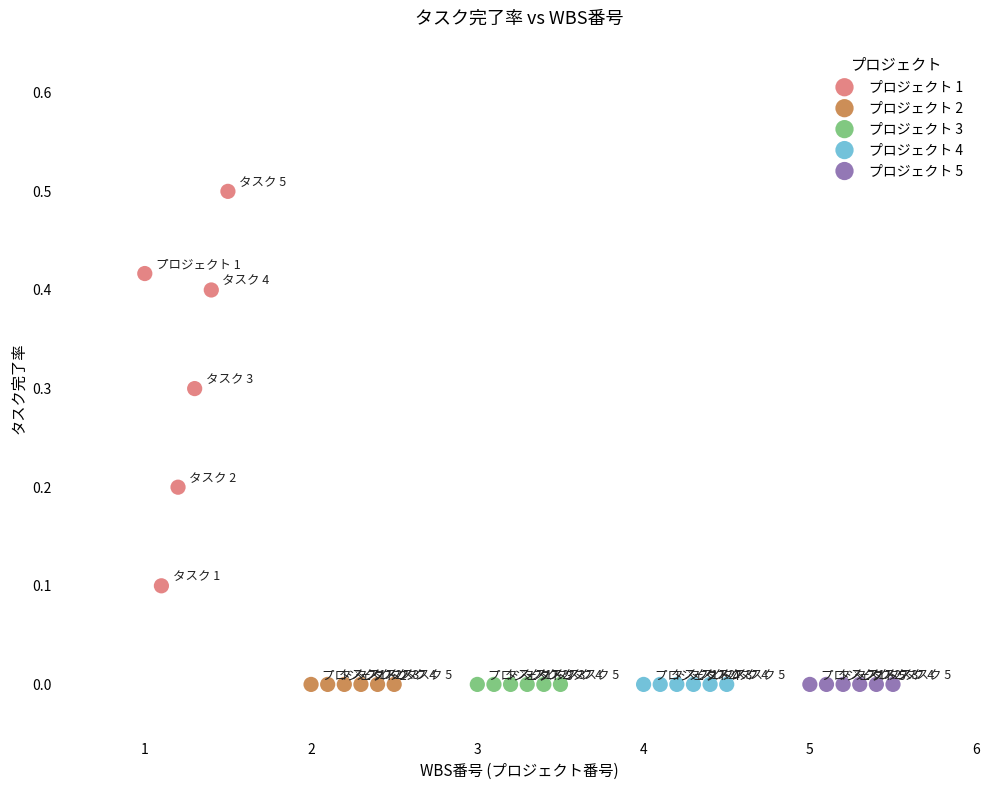

Which series reaches the maximum Y coordinate?

プロジェクト 1